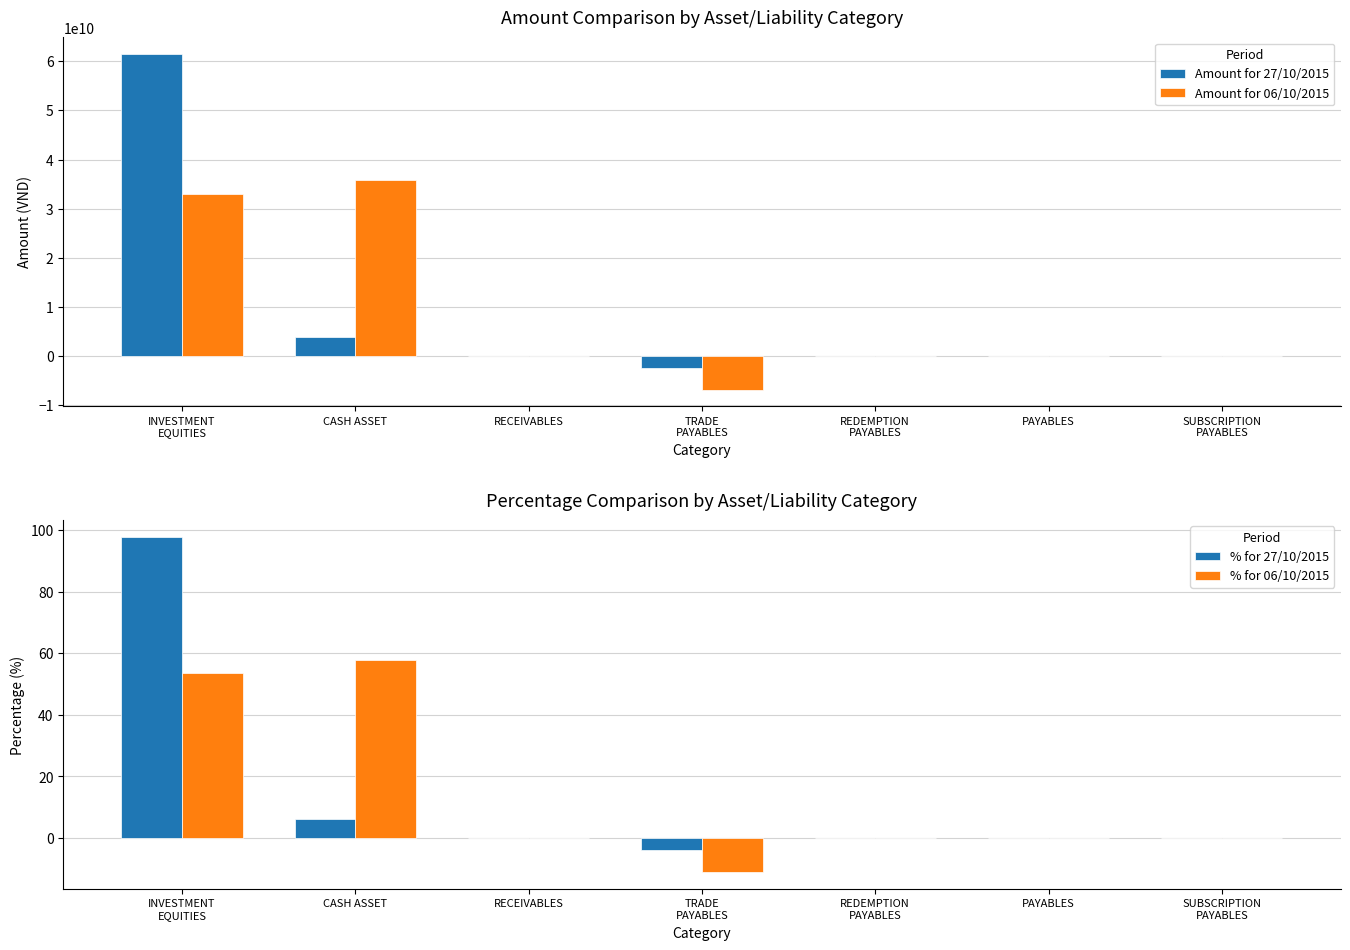

At how many categories does at least one series exceed 44649800027?

1